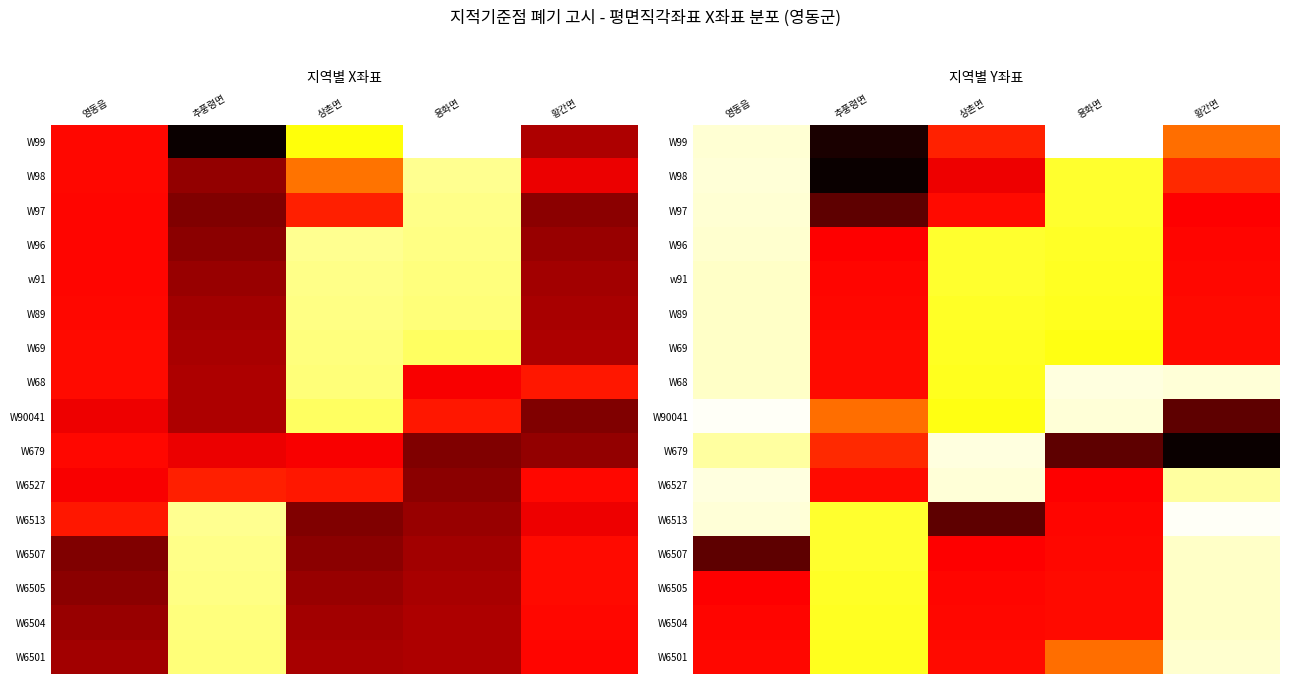

Rank the series at 추풍령면 from highest to lowest value.

W98, W99, W97, W96, w91, W89, W69, W6527, W68, W679, W90041, W6501, W6504, W6505, W6513, W6507